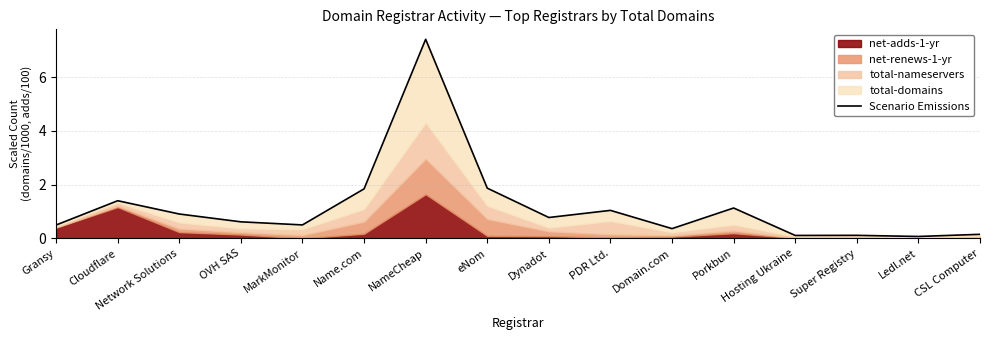

Which category has the lowest value across all series?

Ledl.net